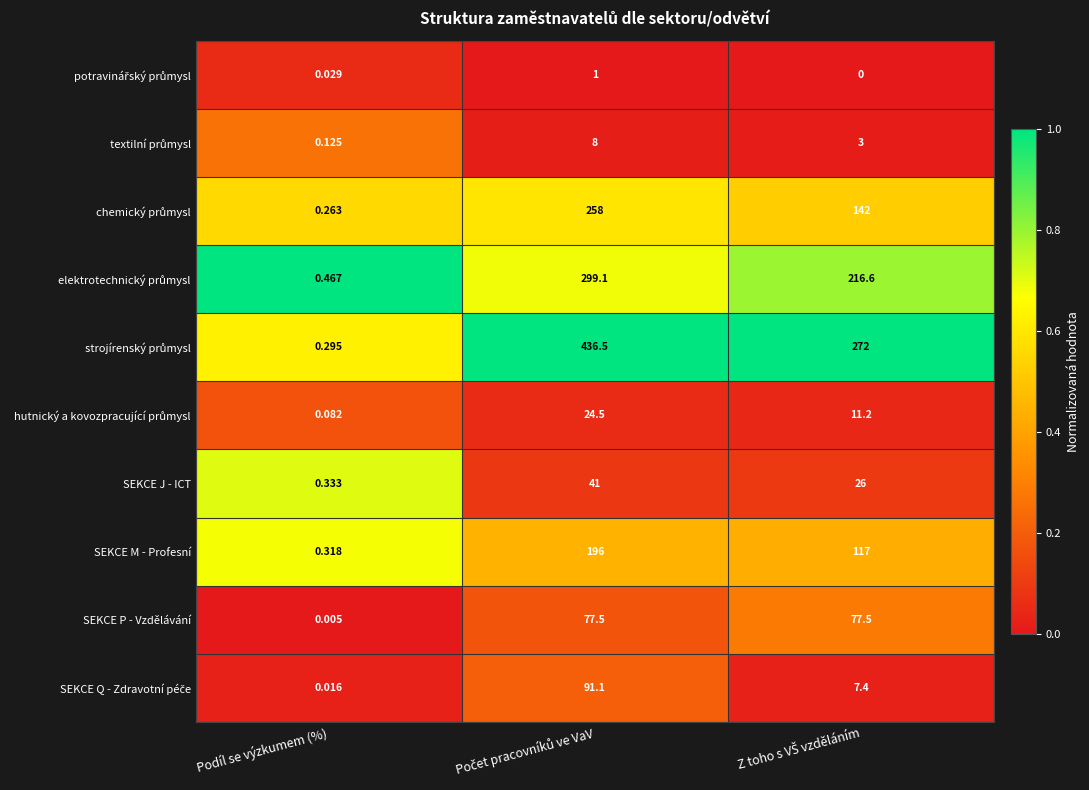

At how many categories does at least one series exceed 0?

3